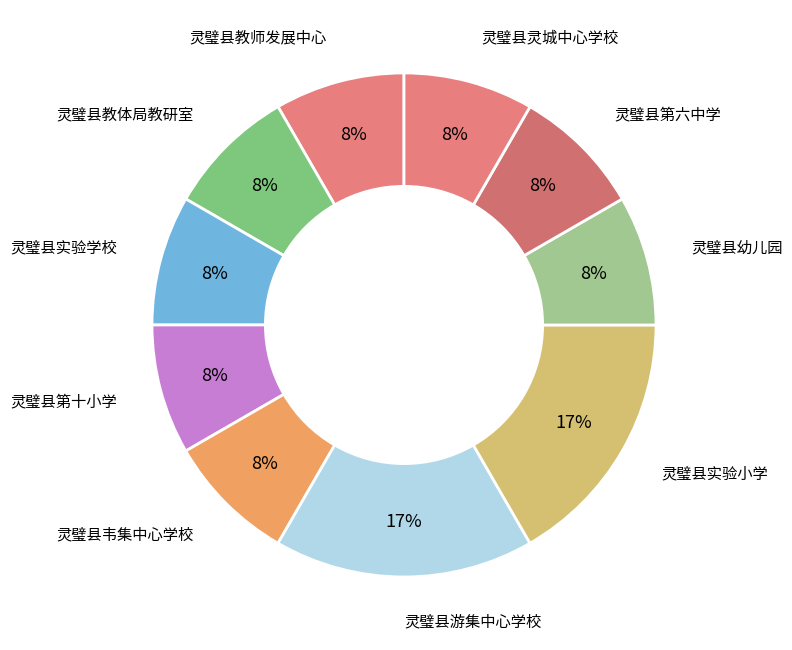

How many segments does this pie chart have?

10